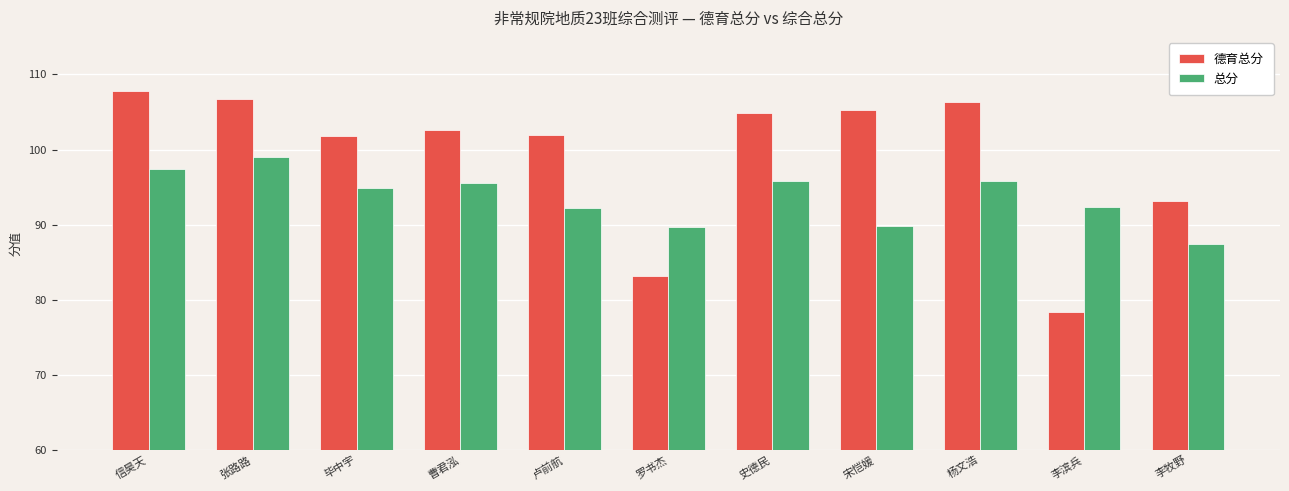

At 史德民, list the series in order from largest to smallest.

德育总分, 总分